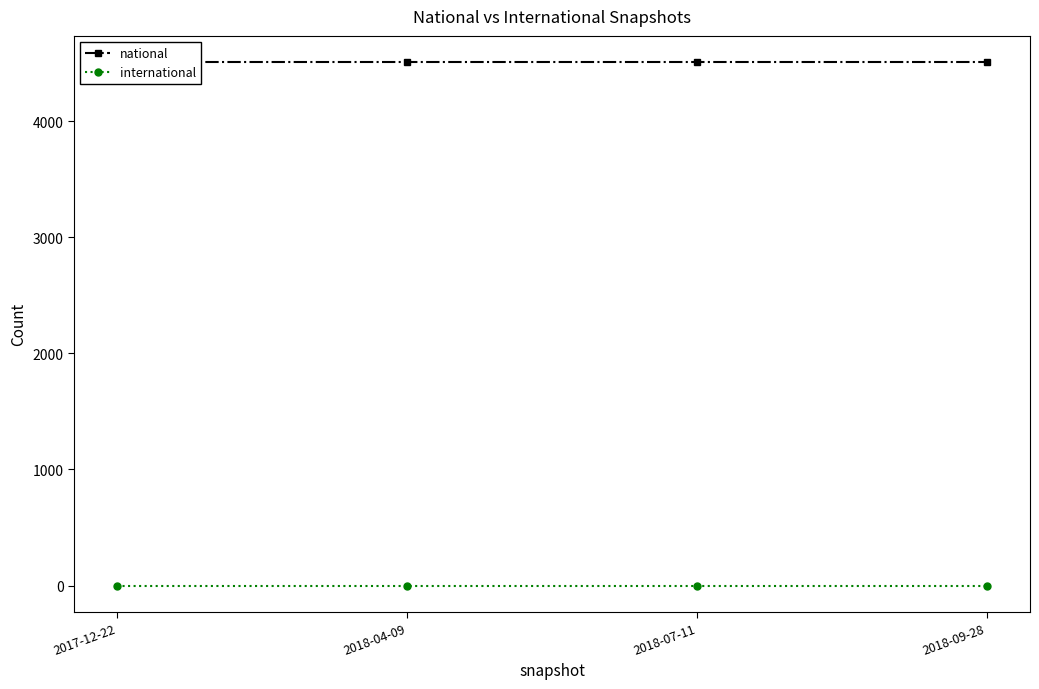

Which has a higher value, 2018-04-09 or 2018-07-11?

2018-04-09